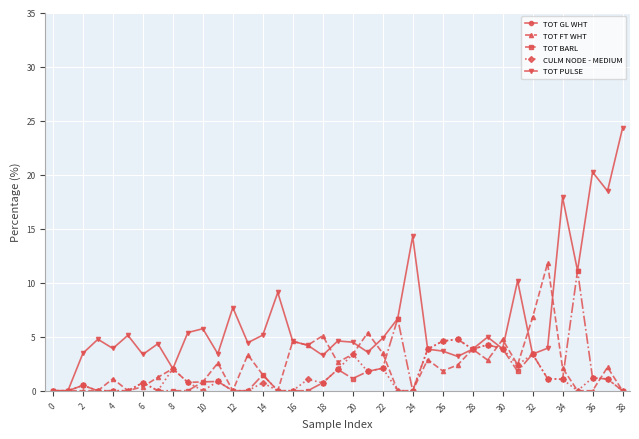

Count the number of data series in this chart.

5